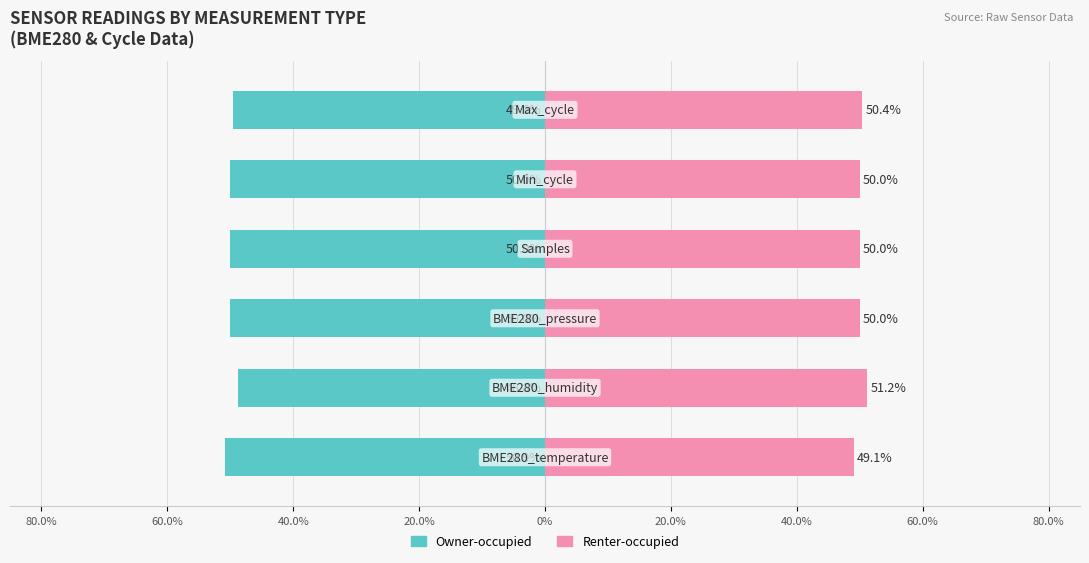

True or false: Renter-occupied has a value of 50.0 at 0%.

True